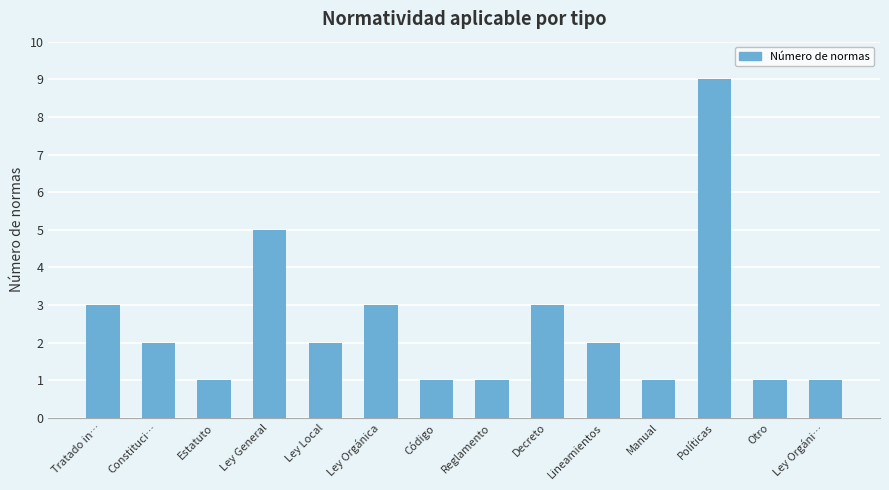

What is the difference between the maximum and second lowest values?

8